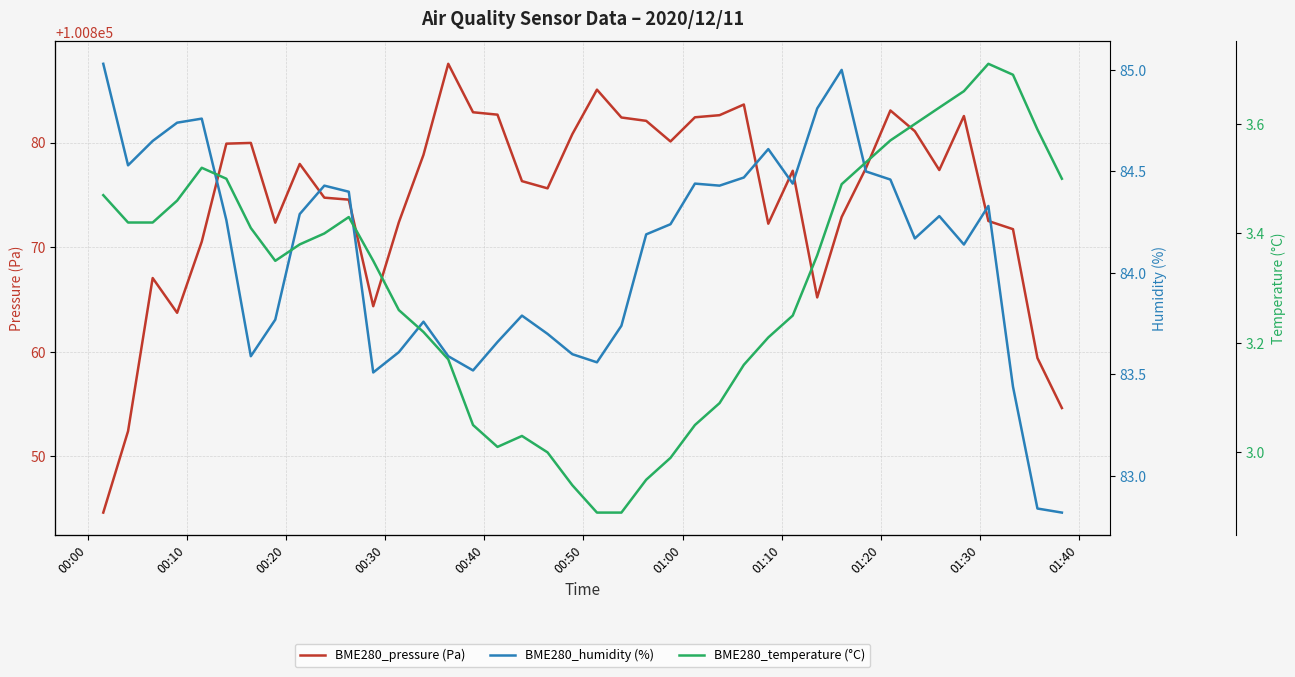

Which series has the widest spread of values?

BME280_pressure (Pa)